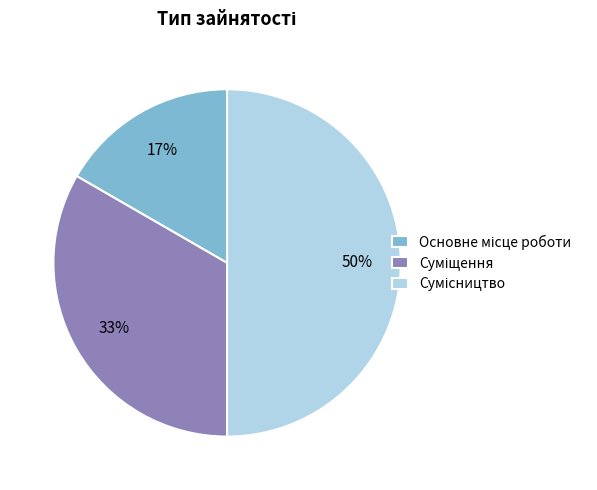

To the nearest percent, what is the difference between the largest and smallest slice percentages?

33%